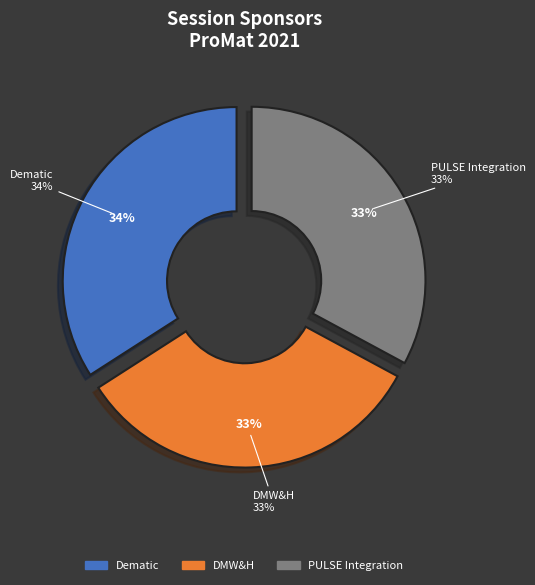

How many segments does this pie chart have?

3